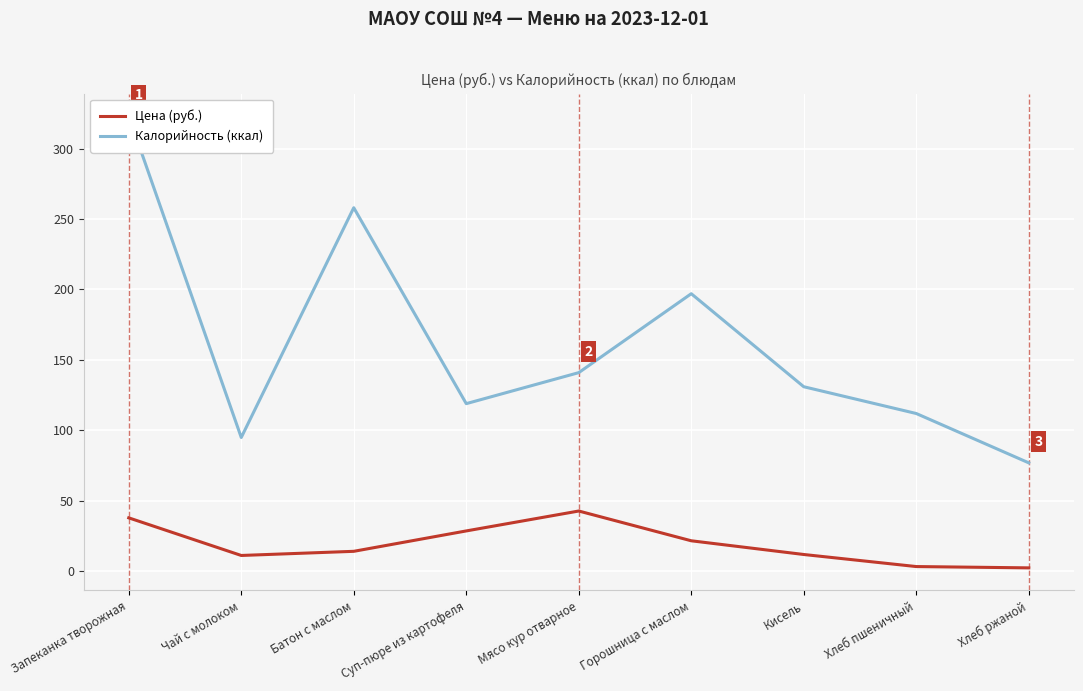

At which label is Цена (руб.) closest to 22?

Горошница с маслом